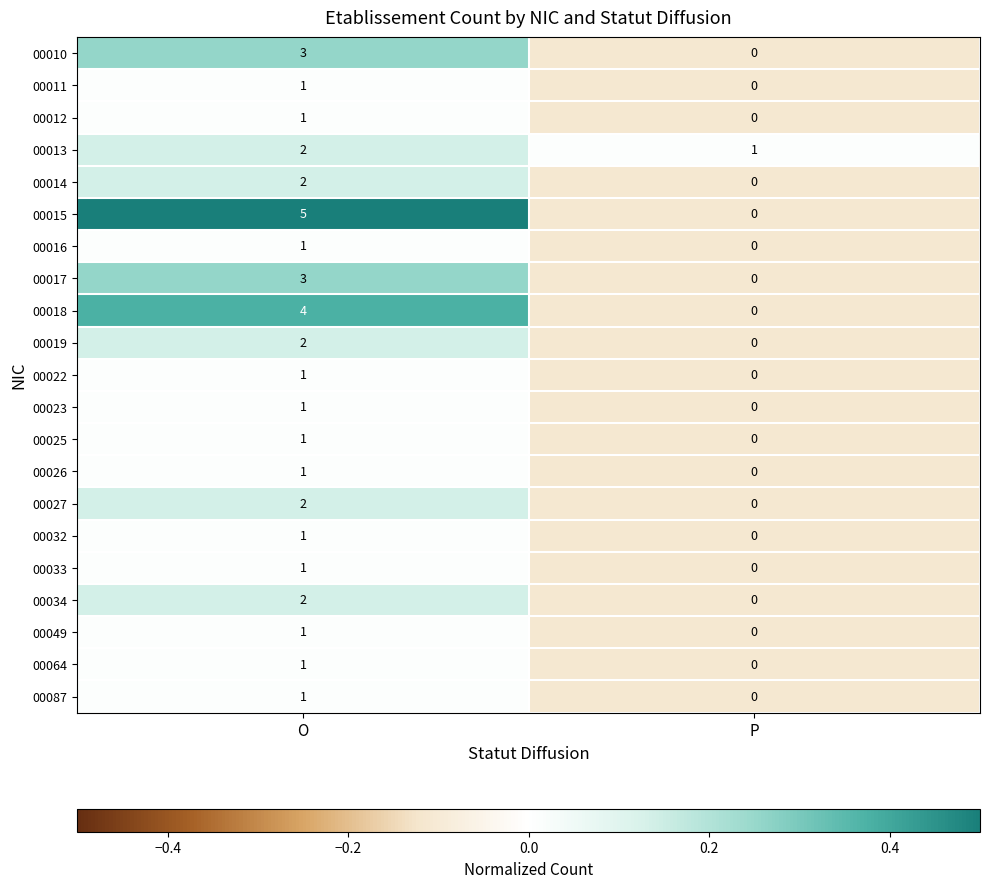

At which label does 00017 reach its peak?

O